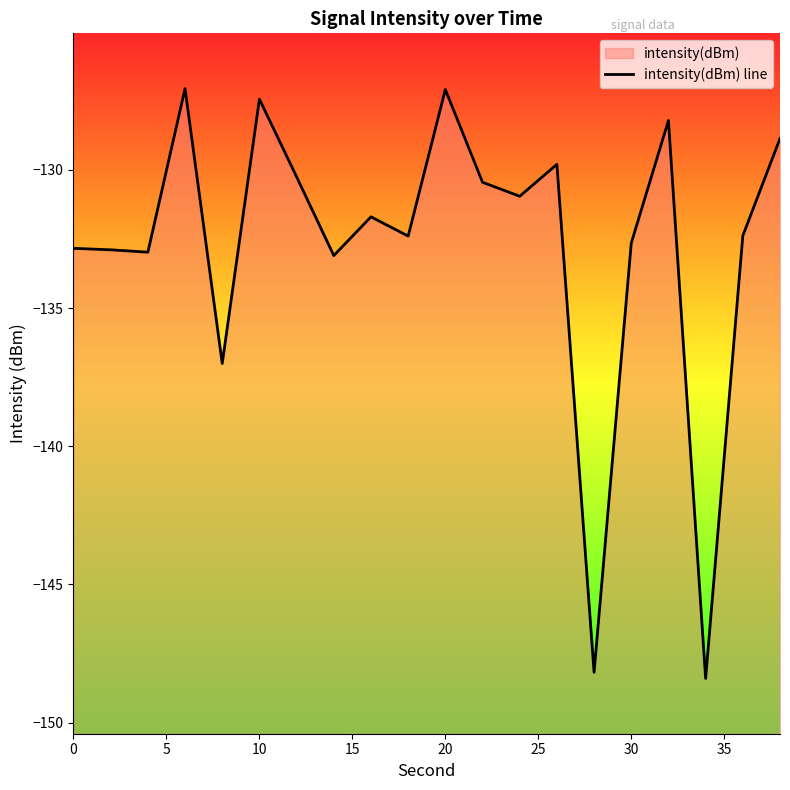

Is it true that the value at 9 is -229.6?

False